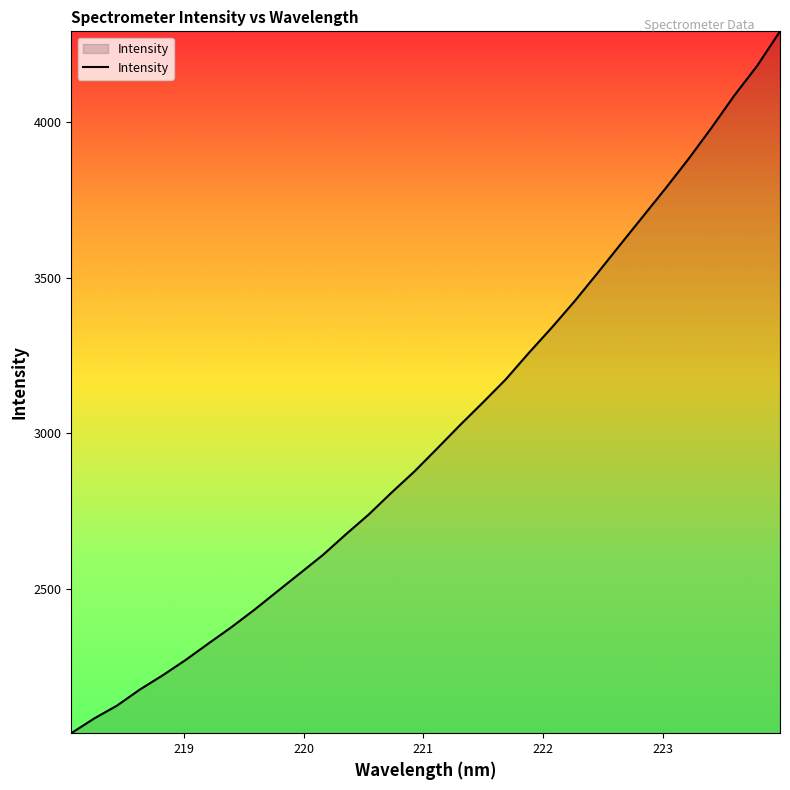

What is the greatest value displayed?

4291.5